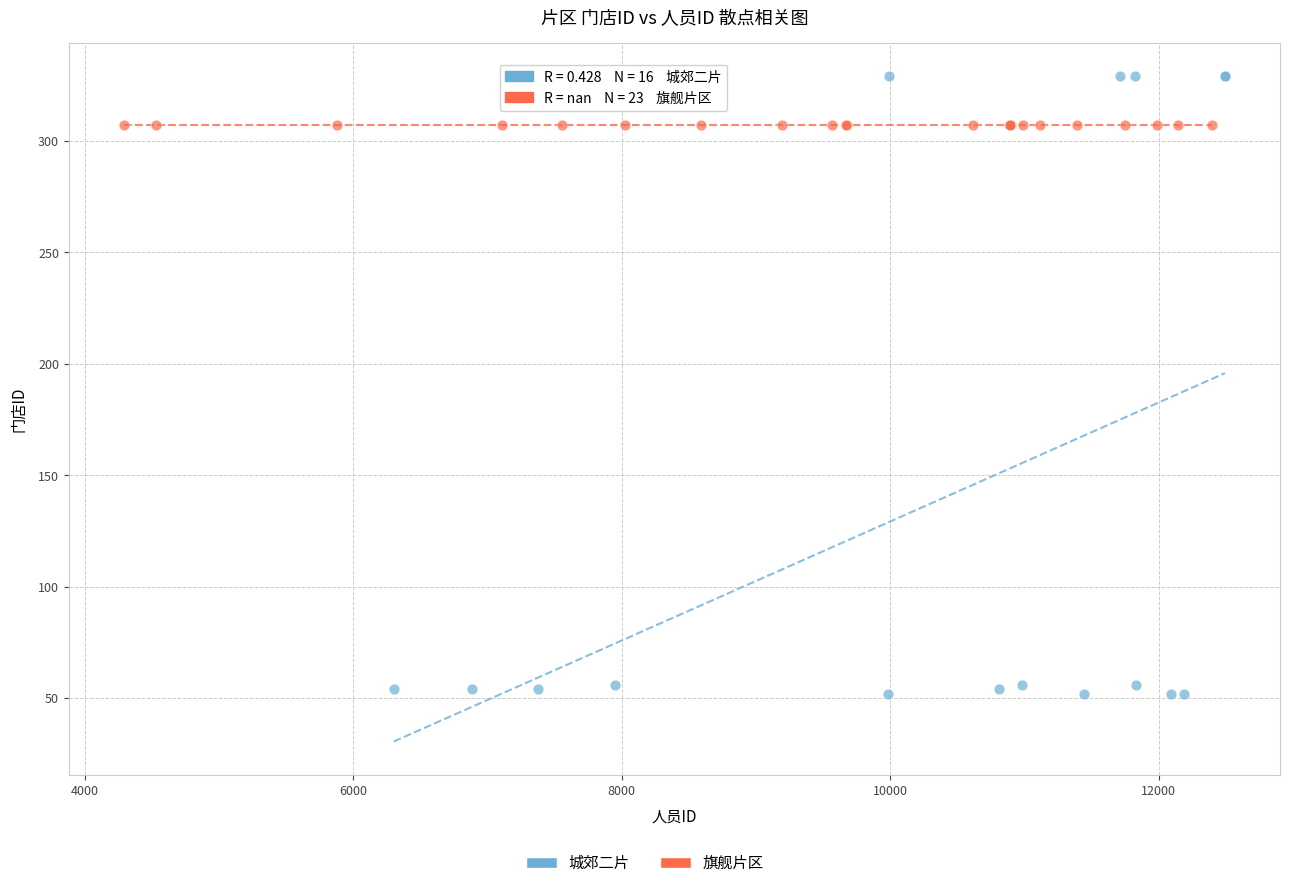

Which series reaches the minimum Y coordinate?

城郊二片